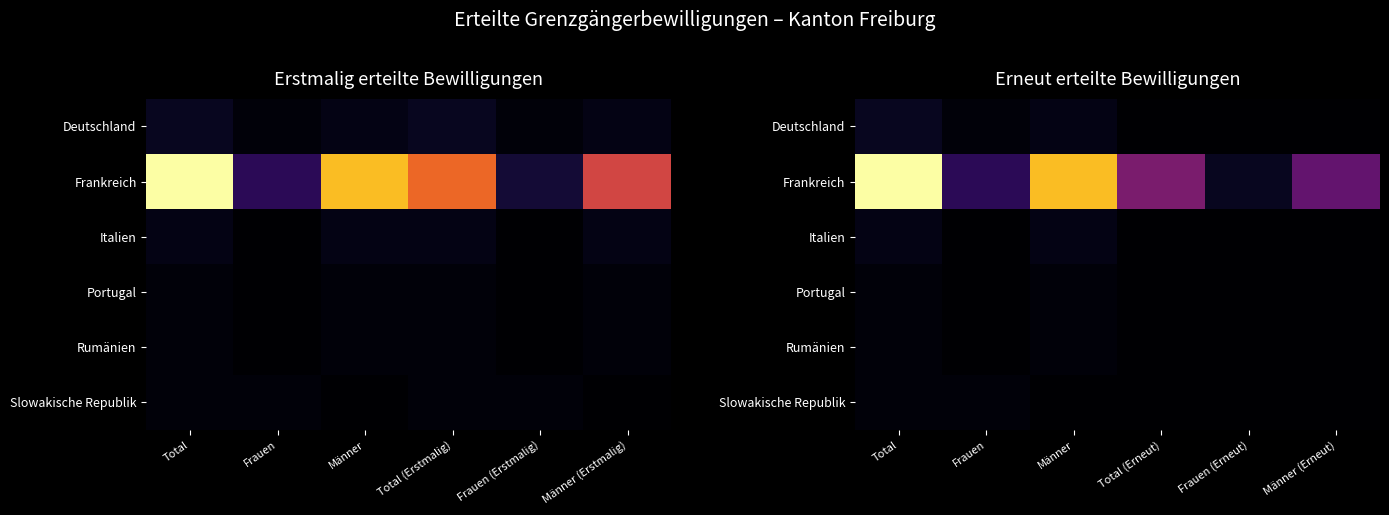

What is the spread (max minus min) of values at Frauen?

8